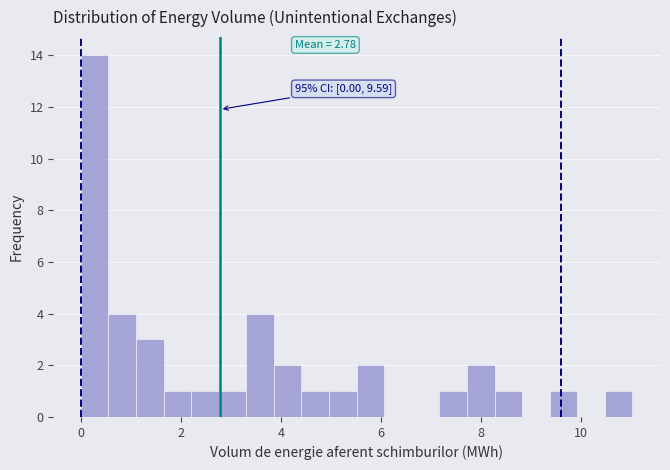

Around what value on the x-axis is the tallest bar? Give the approximate position of its centre, as read against the axis.

0.2